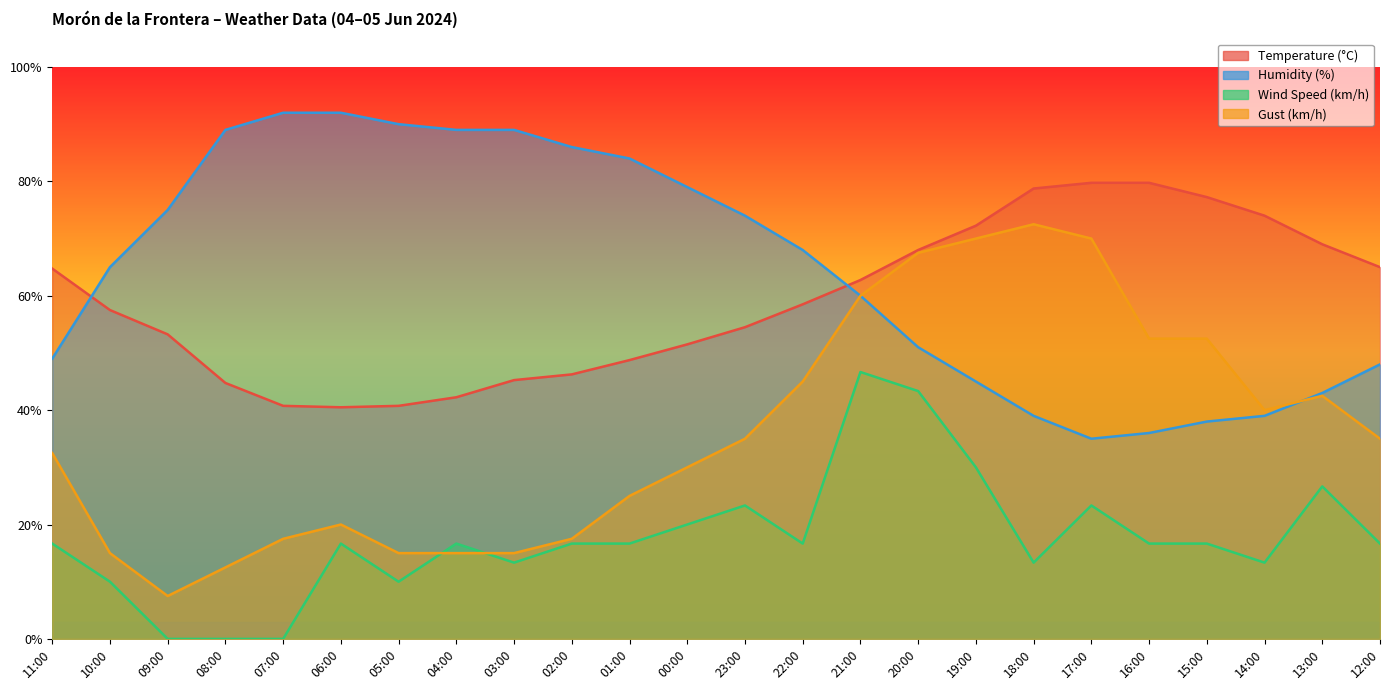

What is the difference between the maximum and second lowest values in the Temperature (°C) series?

39.0